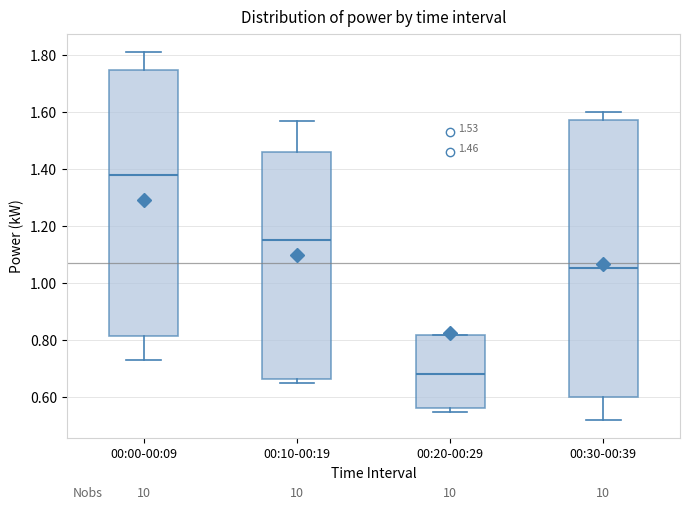

Which box's median line is the highest?

00:00-00:09